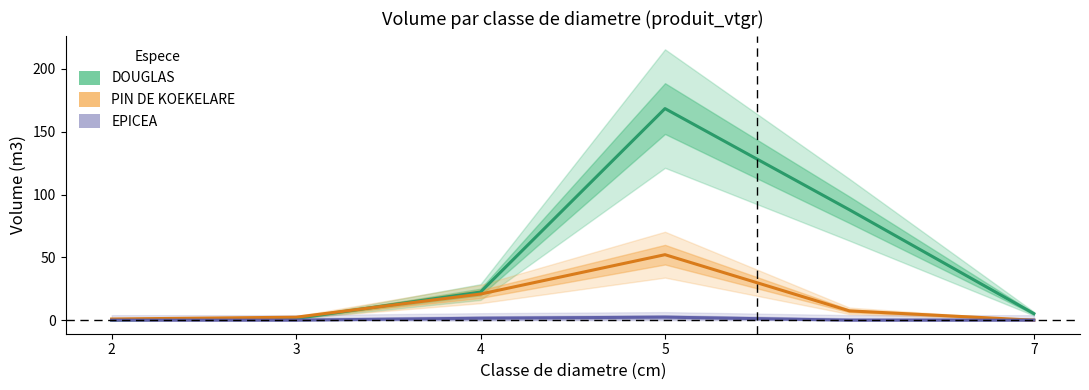

Is the value of EPICEA at 3 greater than the value of PIN DE KOEKELARE at 3?

No